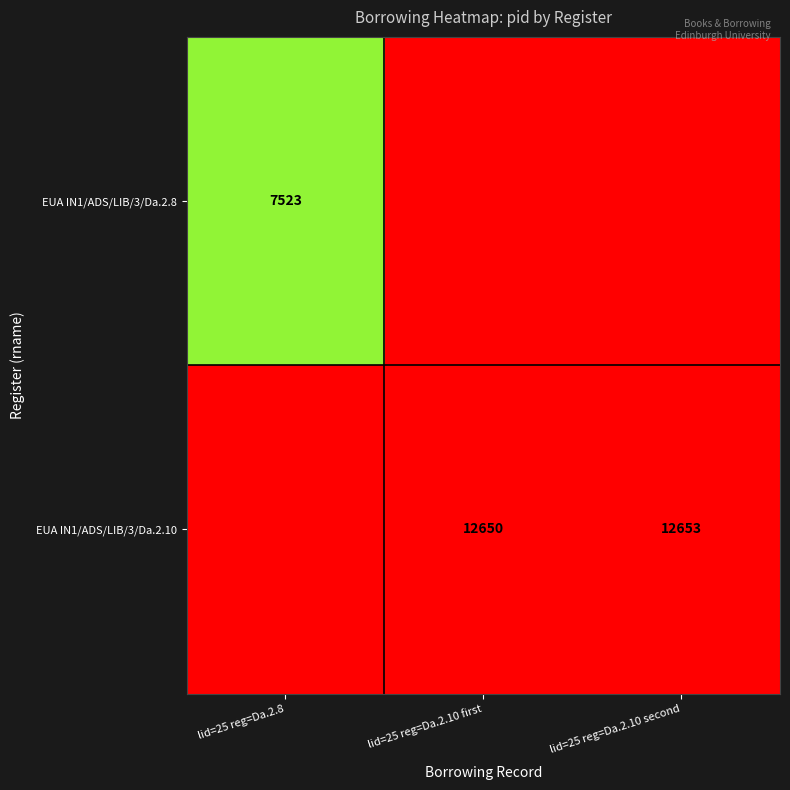

The EUA IN1/ADS/LIB/3/Da.2.10 series shows 18018 at lid=25 reg=Da.2.10 second. True or false?

False